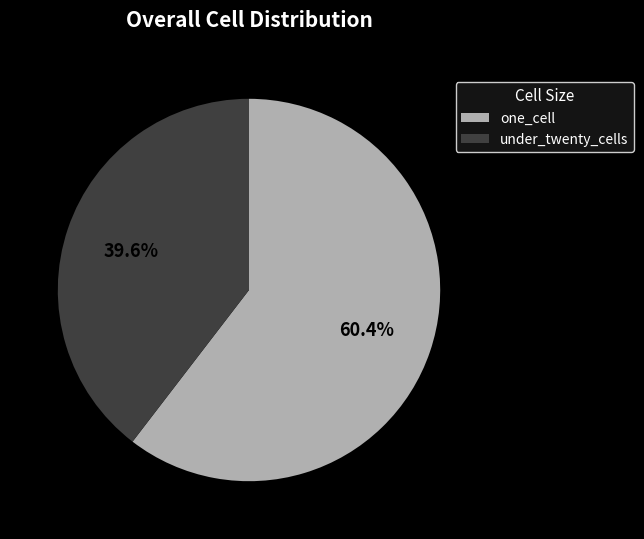

Rank the categories by value from highest to lowest.

one_cell, under_twenty_cells